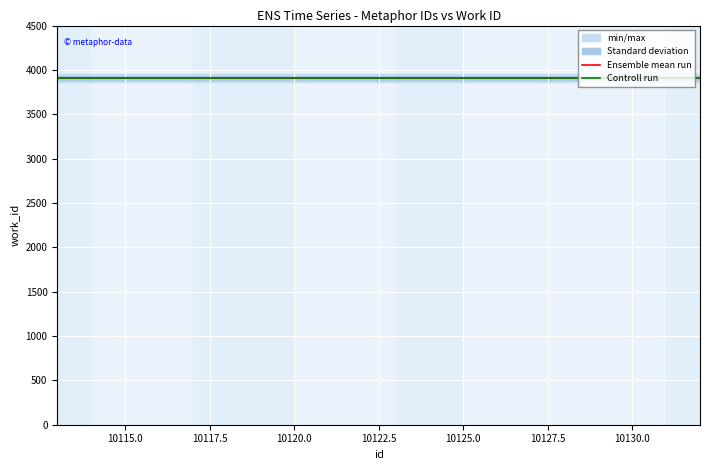

The Controll run series shows 6031.8 at 10130.0. True or false?

False